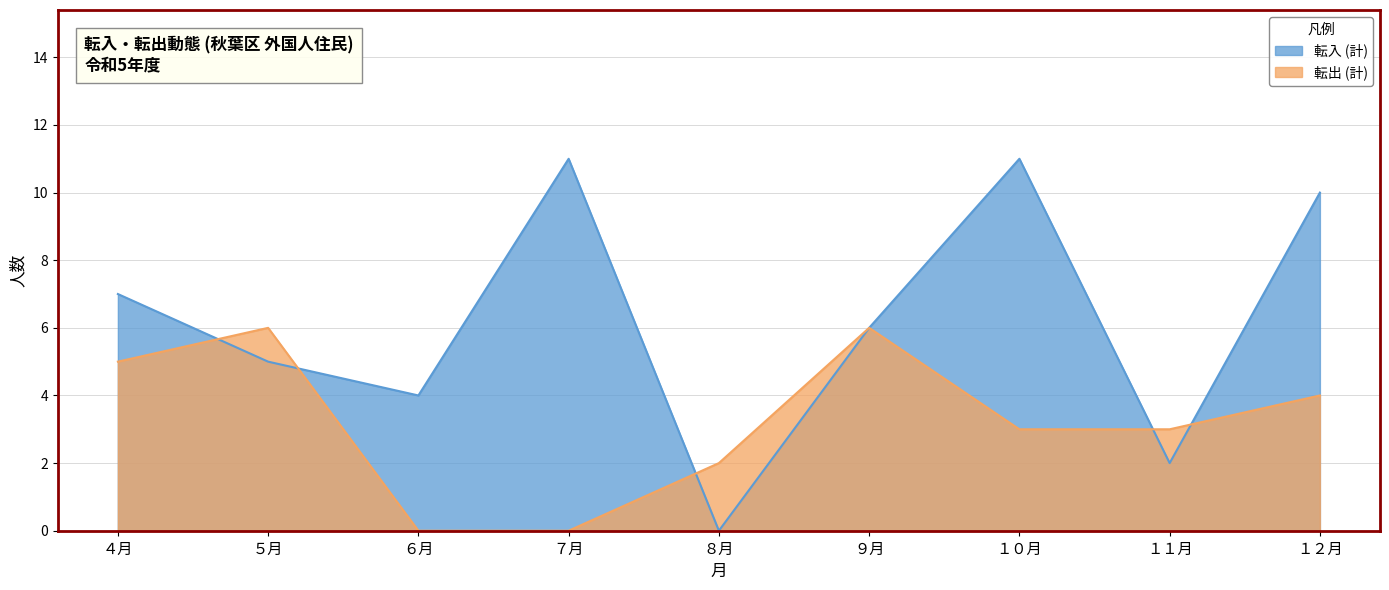

True or false: 転入 (計) and 転出 (計) intersect in this chart.

True